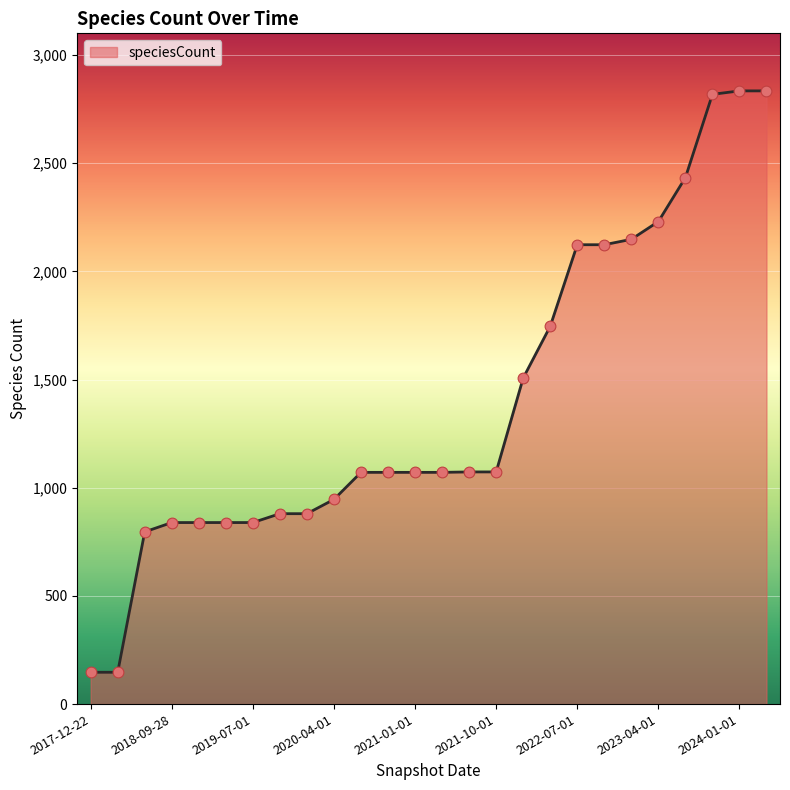

What is the difference between the maximum and minimum values?

2687